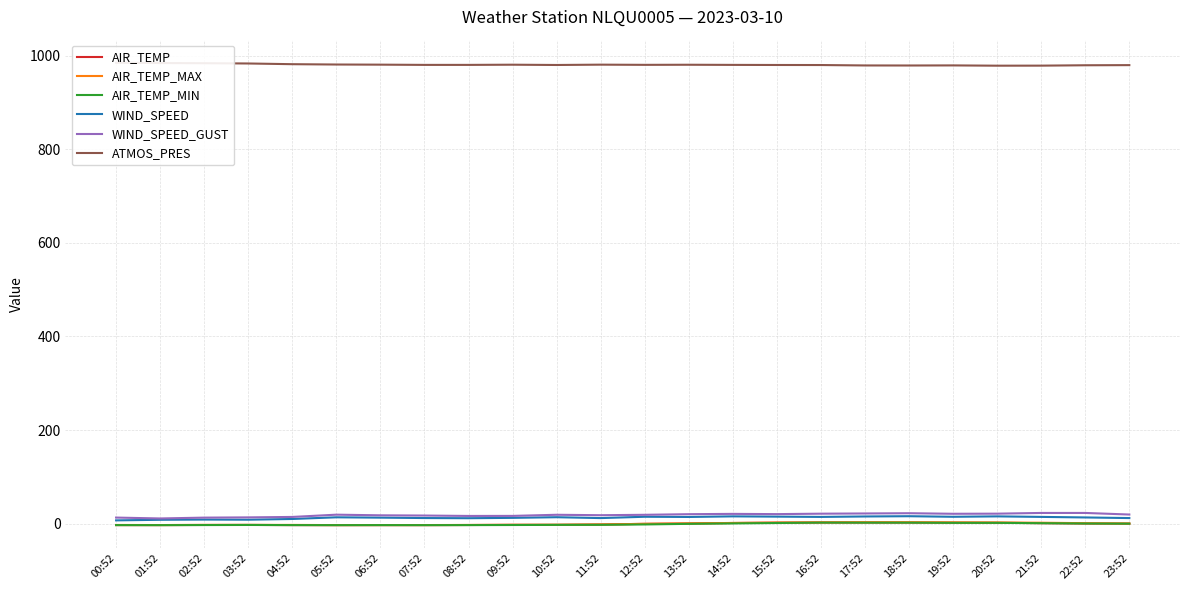

Between 12:52 and 13:52, which series saw the biggest shift?

WIND_SPEED_GUST